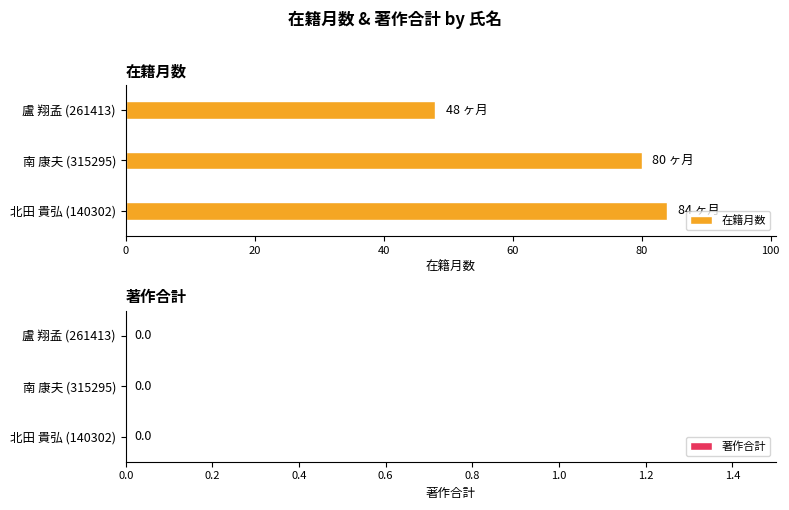

What is the minimum value shown in the chart?

48